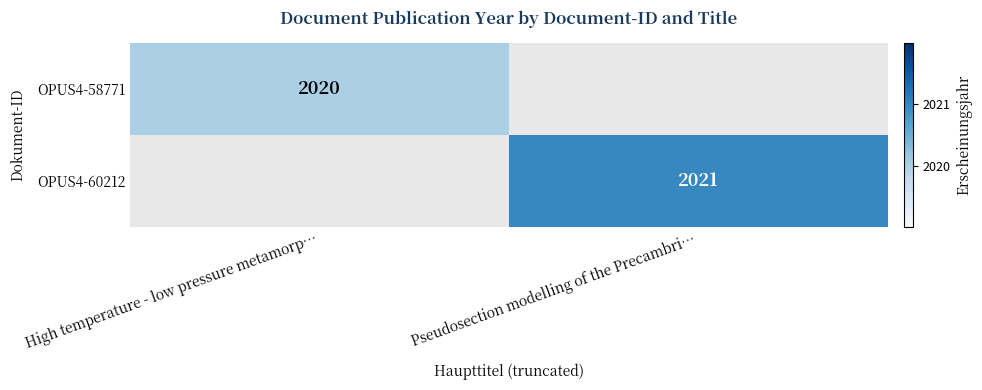

At how many categories does at least one series exceed 2020?

1